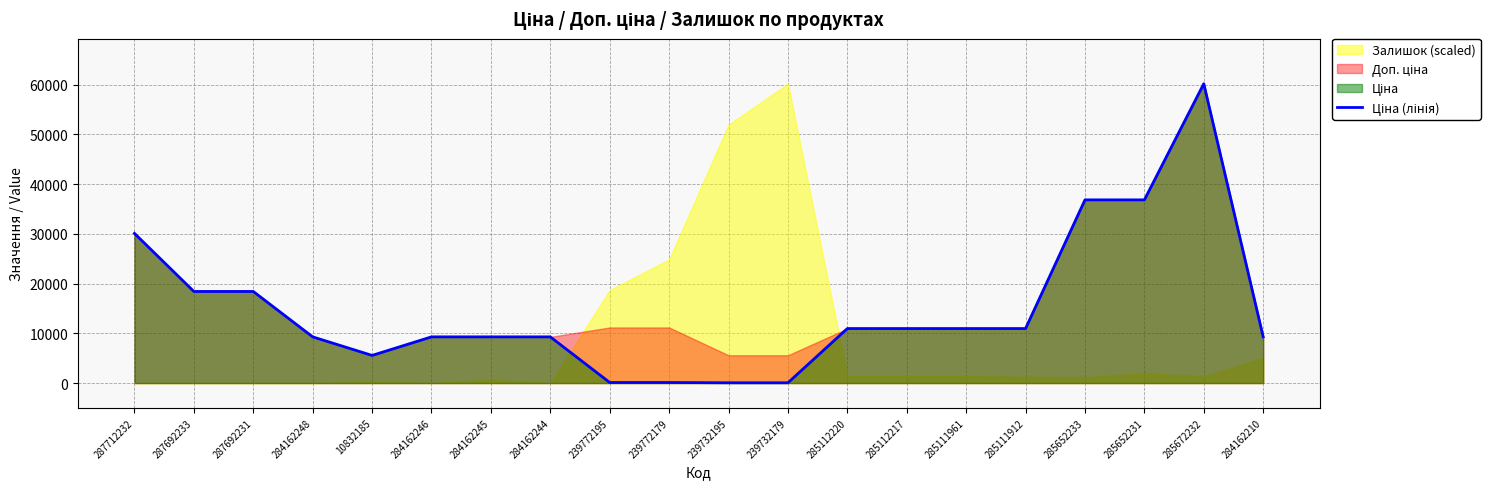

Reading left to right, extract all data points from this chart.

30102.8	18420.9	18420.9	9290.5	5560.3	9290.5	9290.5	9290.5	111.8	111.8	55.9	55.9	10964.4	10964.4	10964.4	10964.4	36841.8	36841.8	60205.6	9290.5